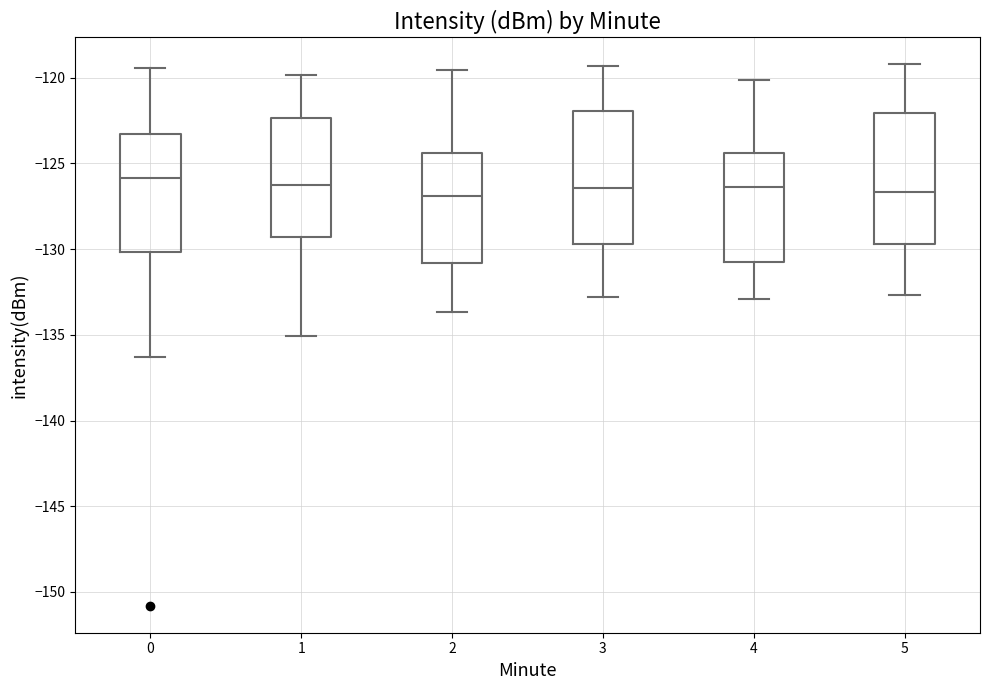

Reading left to right, transcribe this box plot: for each box, give where its median line is, the range the box spans, and where its two whiskers end, as read against the y-axis. The values are not printed on the chart, so give them approximately, as read against the axis.

0: median -126.0, box -130.0 to -123.5, whiskers -136.5 to -119.5
1: median -126.5, box -129.5 to -122.5, whiskers -135.0 to -120.0
2: median -127.0, box -131.0 to -124.5, whiskers -133.5 to -119.5
3: median -126.5, box -129.5 to -122.0, whiskers -133.0 to -119.5
4: median -126.5, box -130.5 to -124.5, whiskers -133.0 to -120.0
5: median -126.5, box -129.5 to -122.0, whiskers -132.5 to -119.0